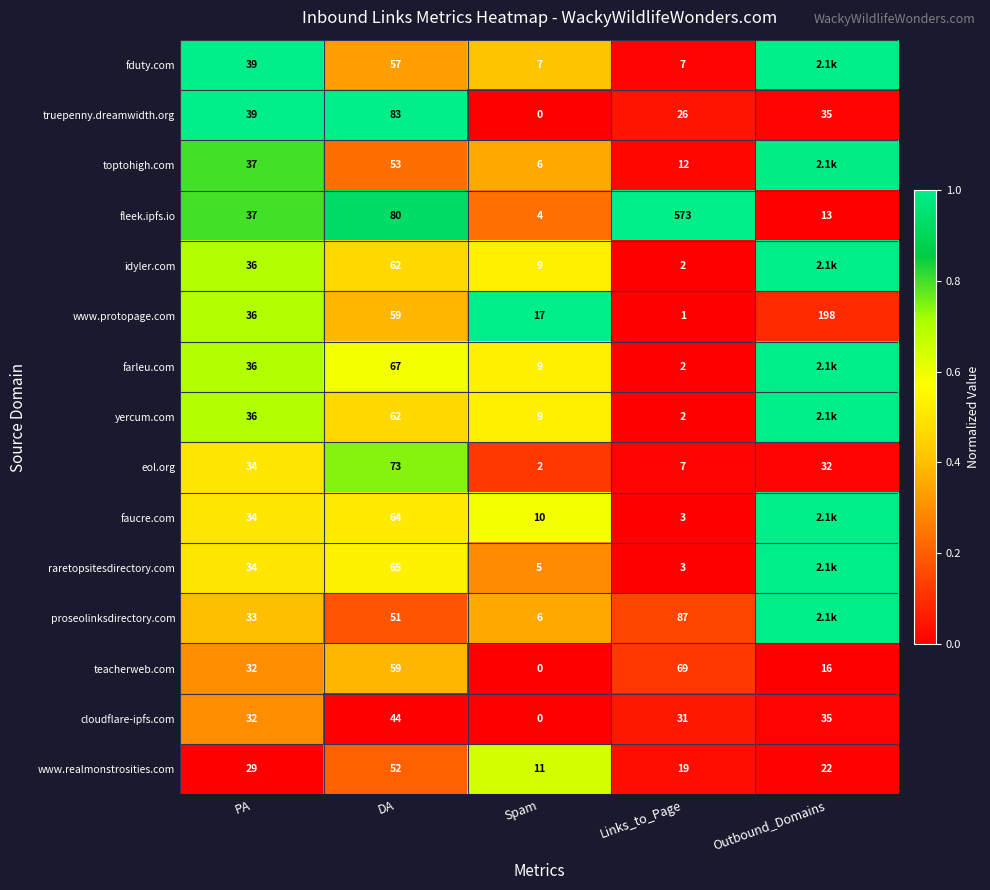

What is the maximum value shown in the chart?

1.0